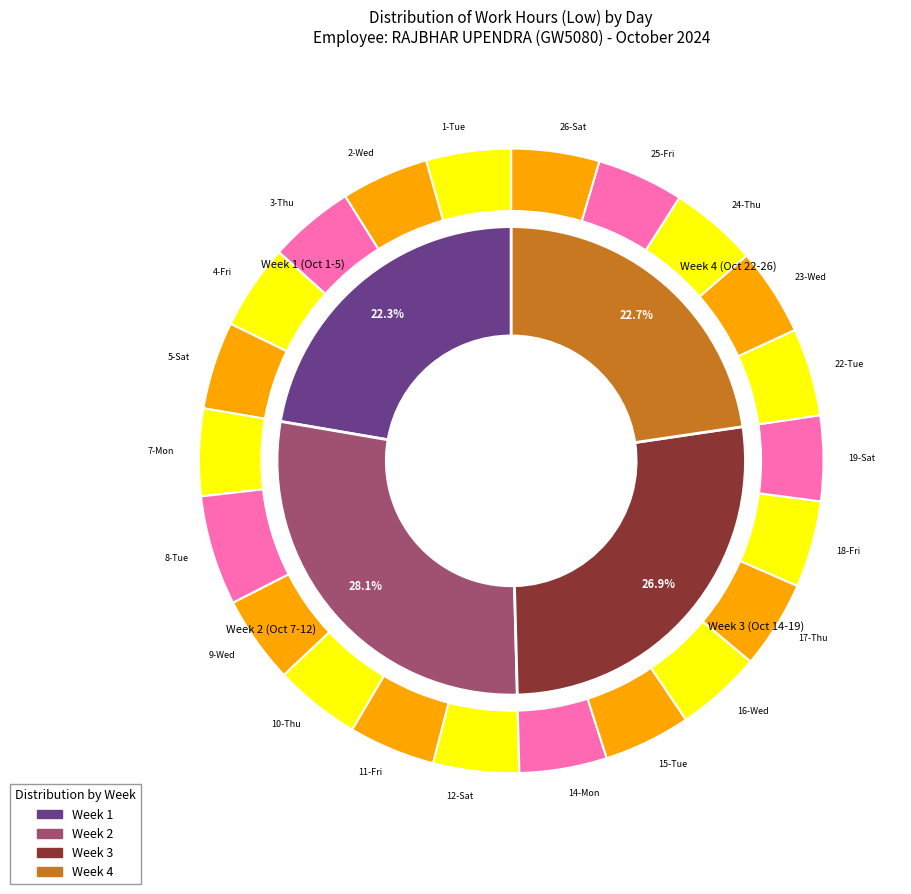

What percentage is the 17-Thu slice, to the nearest percent?

5%